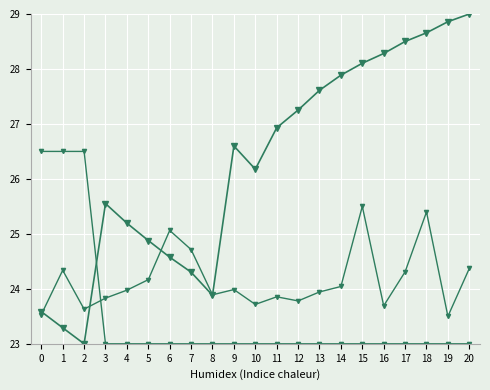

How many lines are shown in the chart?

3